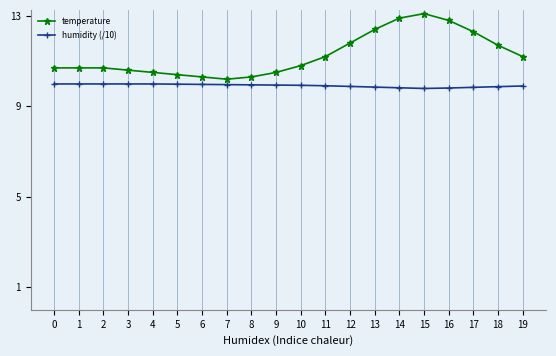

True or false: humidity (/10) and temperature cross at least once.

False